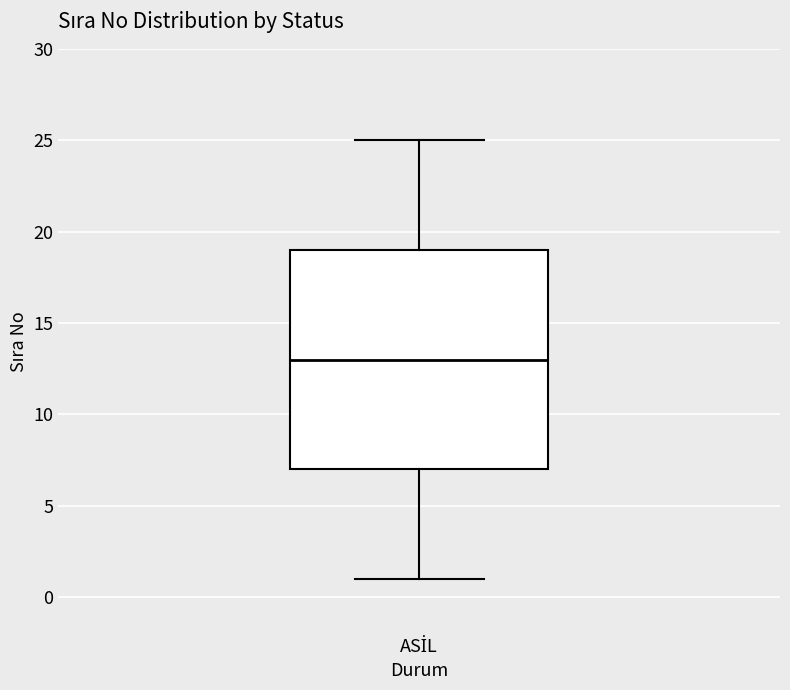

Transcribe this box plot: give where the median line is, the range the box spans, and where the two whiskers end, as read against the y-axis. The values are not printed on the chart, so give them approximately, as read against the axis.

median 13, box 7 to 19, whiskers 1 to 25